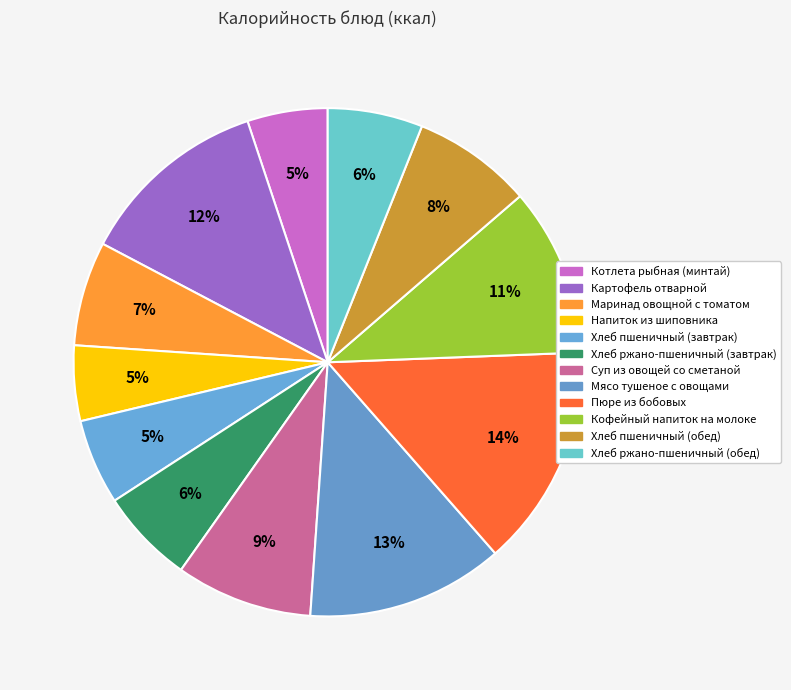

How many segments does this pie chart have?

12